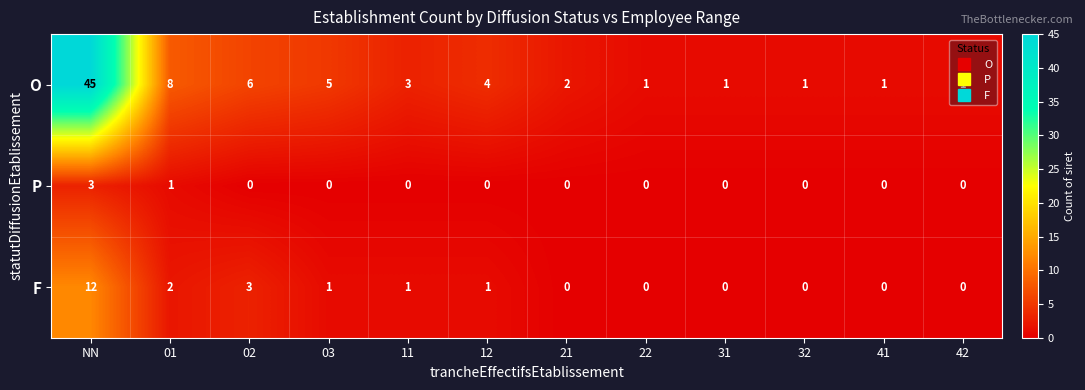

The O series shows 1 at 31. True or false?

True